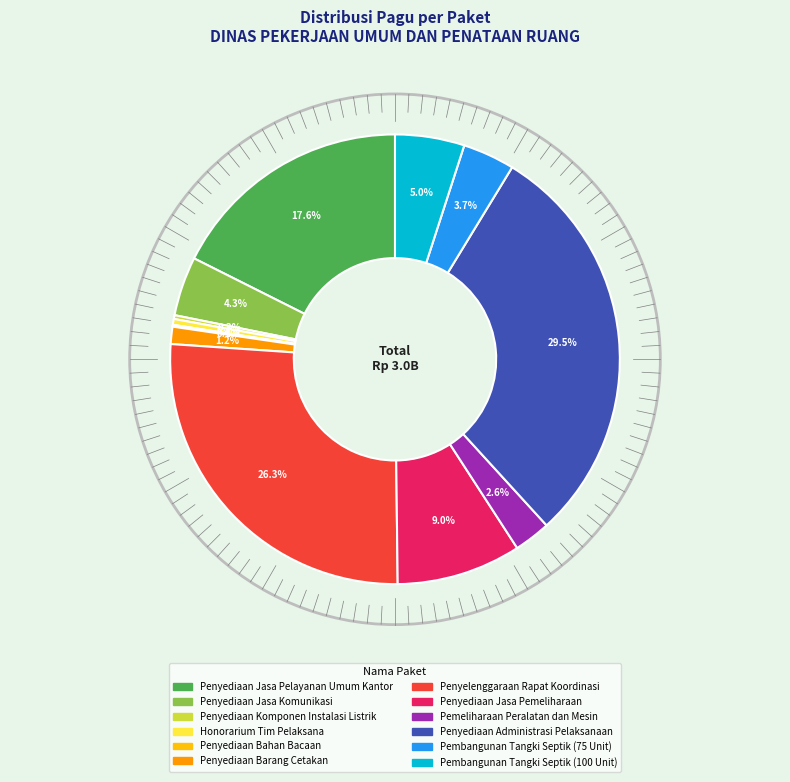

How much of the chart is everything except Penyediaan Jasa Komunikasi?

95.7%